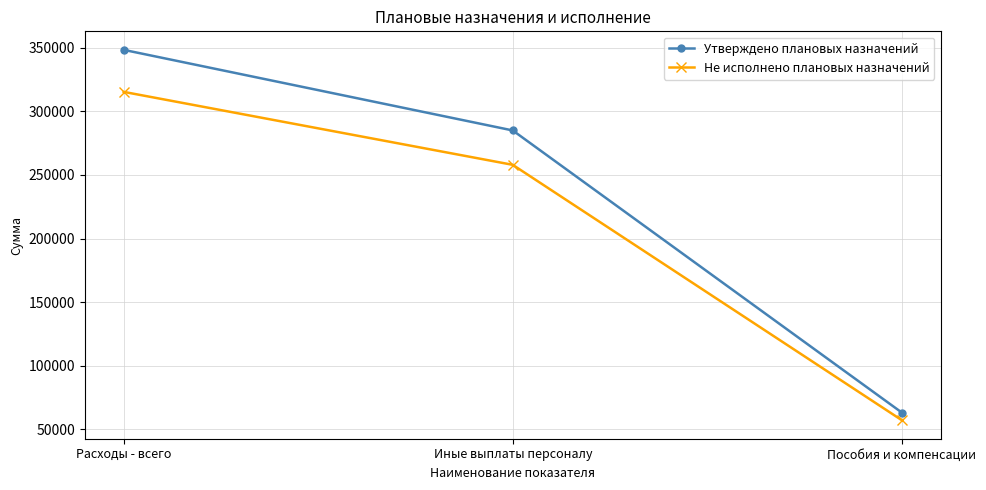

Which series has the largest range (max minus min)?

Утверждено плановых назначений